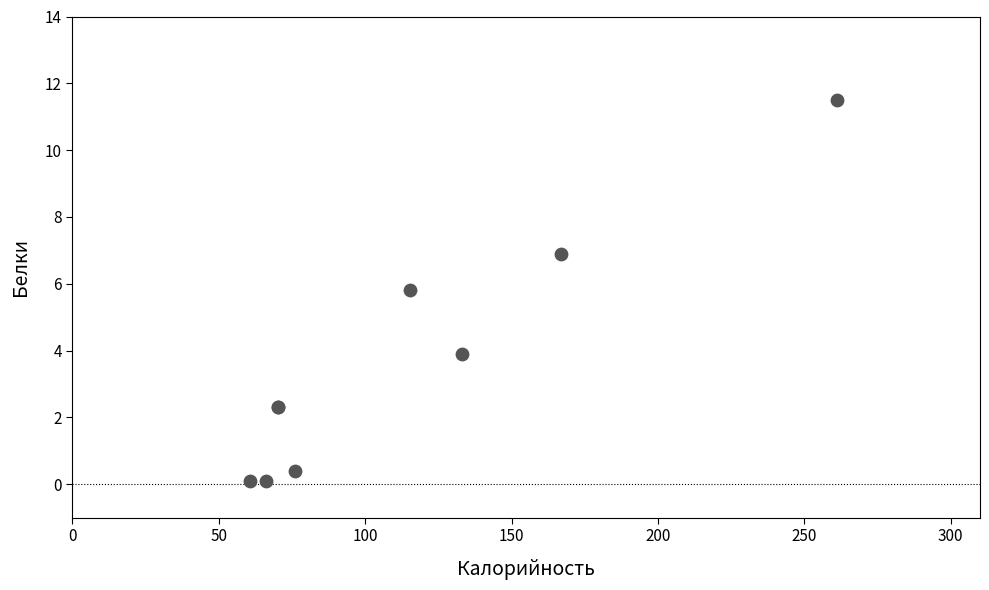

What Y value in the scatter plot is closest to 5?

5.8